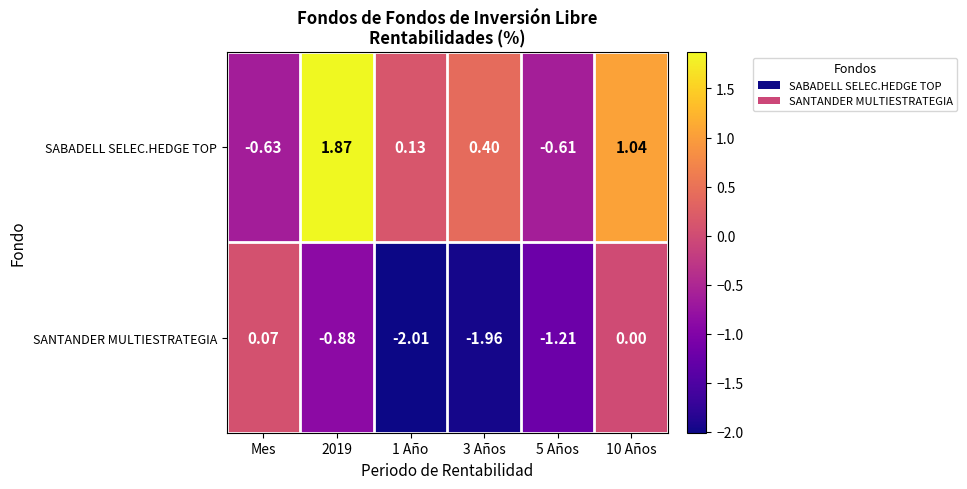

Which series has the widest spread of values?

SABADELL SELEC.HEDGE TOP